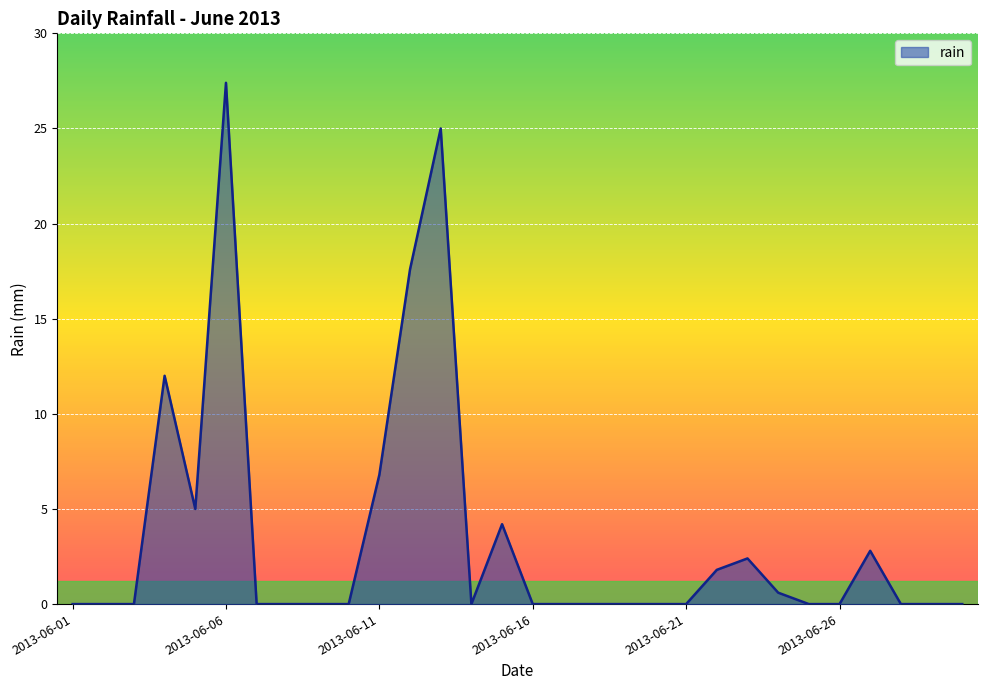

What is the maximum value shown in the chart?

27.4